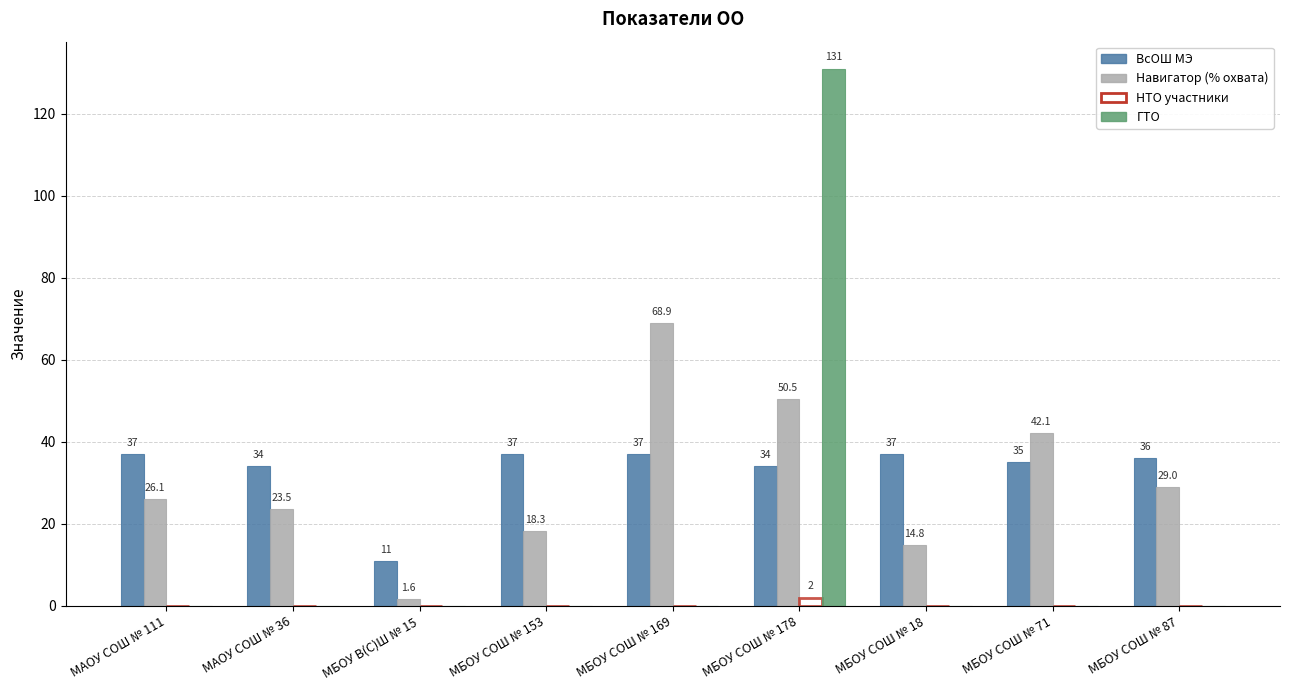

How many groups of bars are there?

9